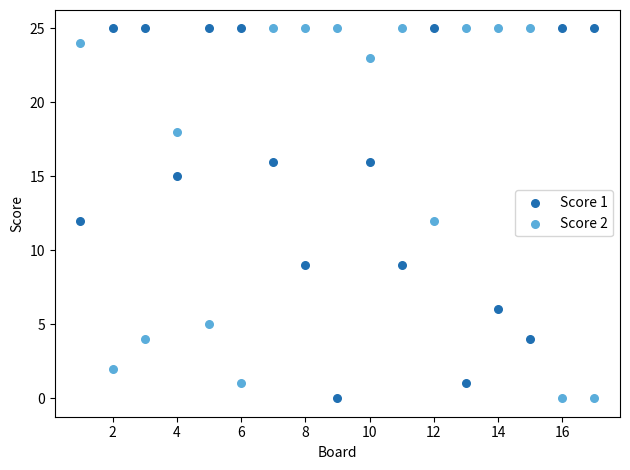

Across all data points, what is the range of Y values (max minus min)?

25